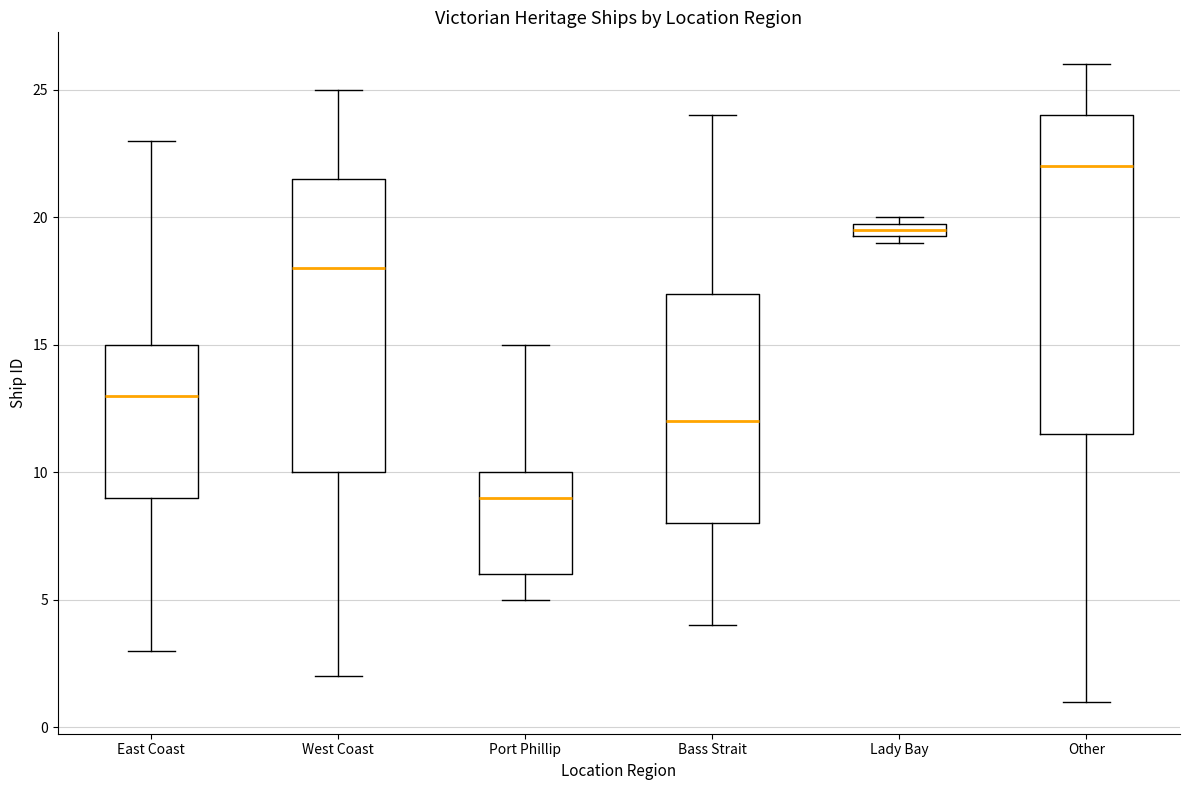

Comparing the boxes themselves (not the whiskers), which one is the tallest?

Other